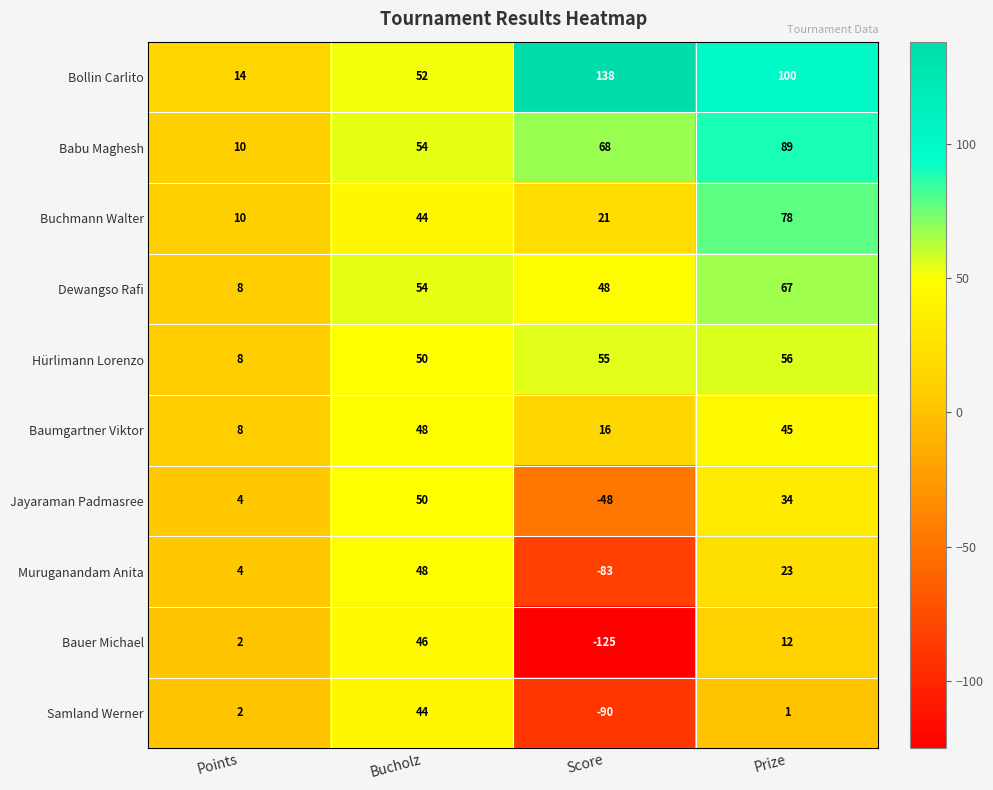

True or false: Jayaraman Padmasree has a value of 34 at Prize.

True